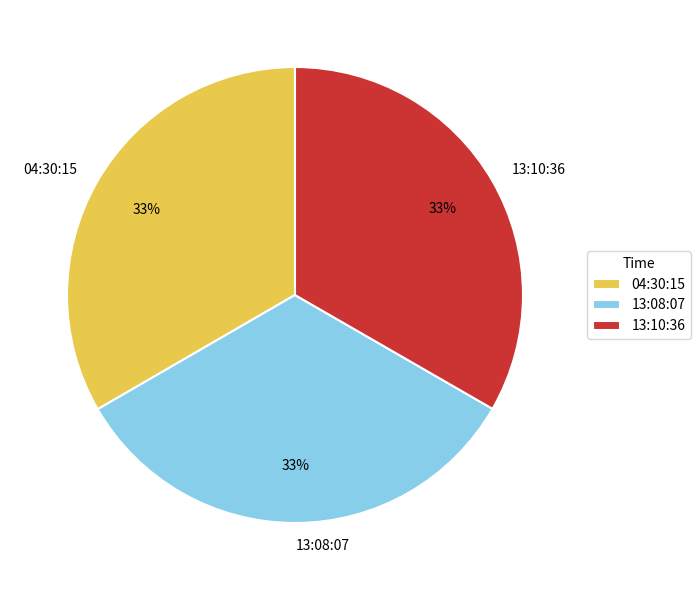

Is the sum of 13:10:36 and 13:08:07 greater than half?

Yes